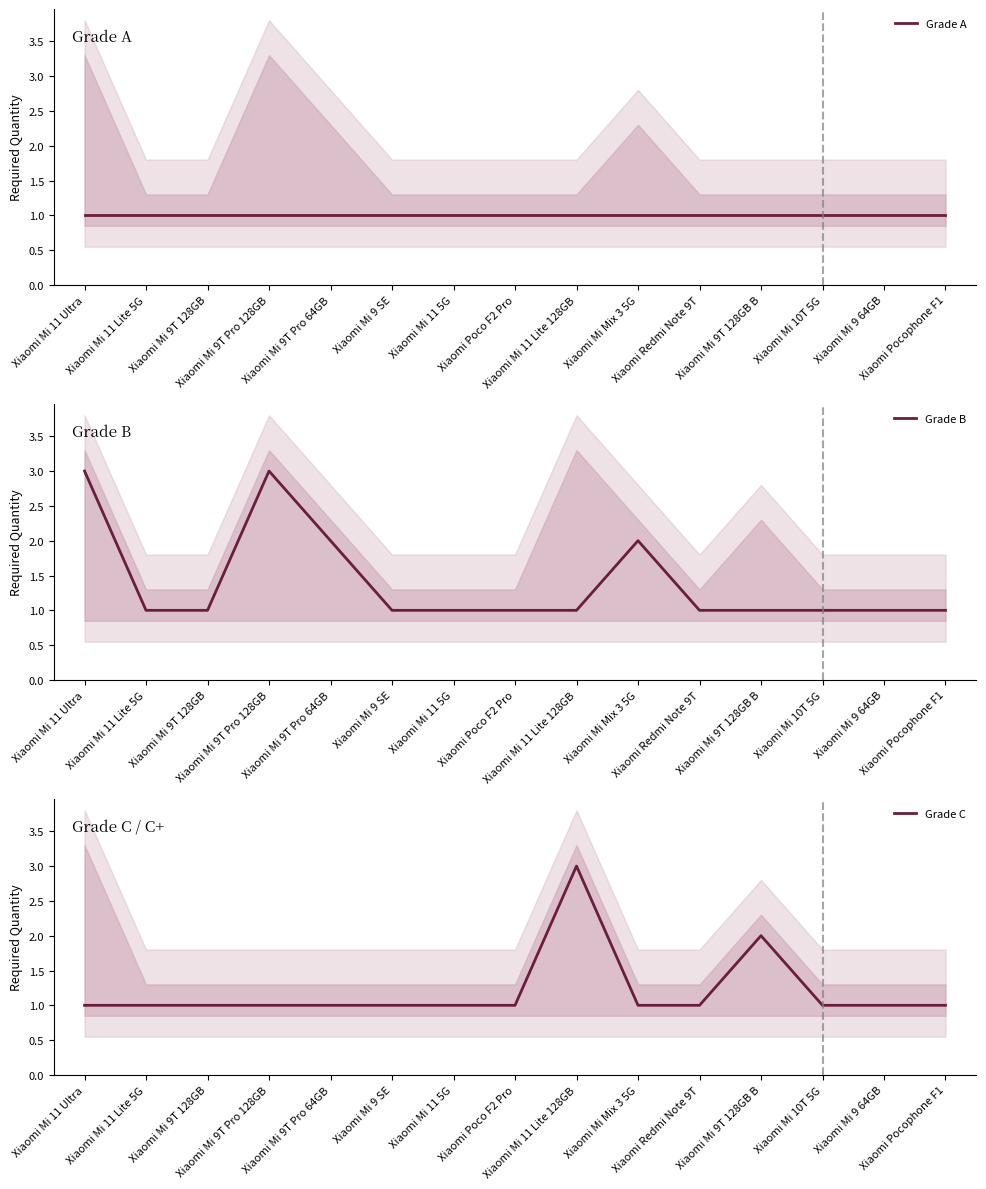

Which series has the largest range (max minus min)?

Grade B